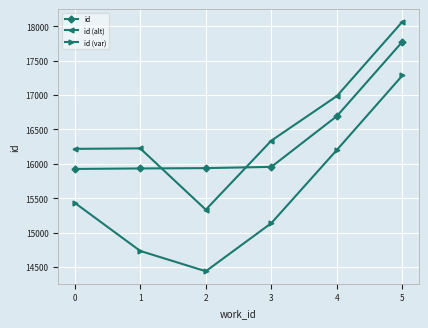

How many lines are shown in the chart?

3